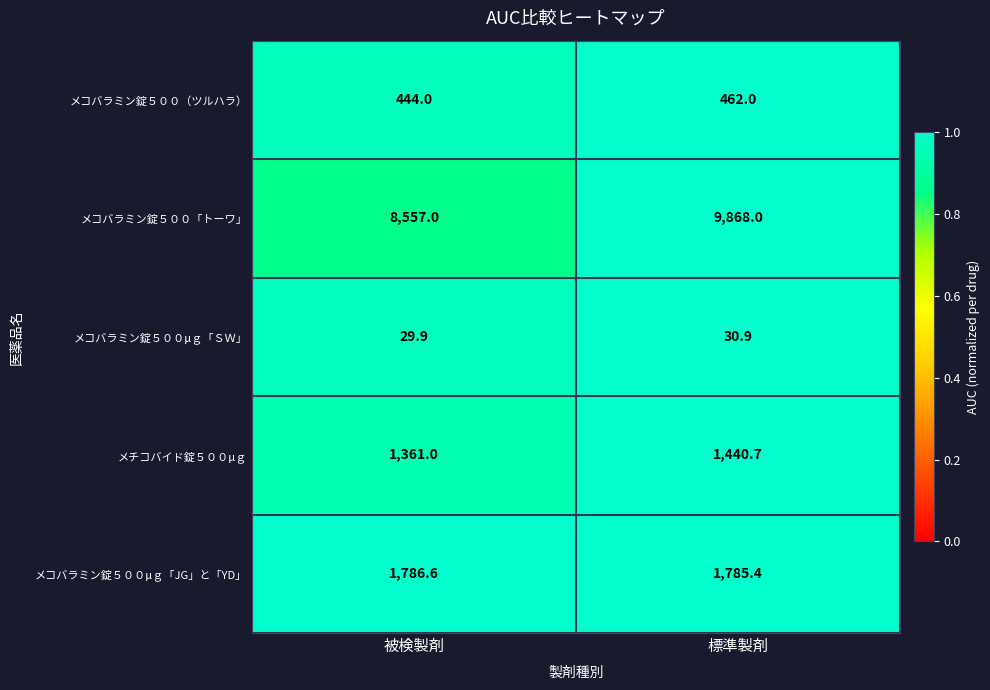

Which category has the highest value in the メコバラミン錠５００μｇ「JG」と「YD」 series?

被検製剤